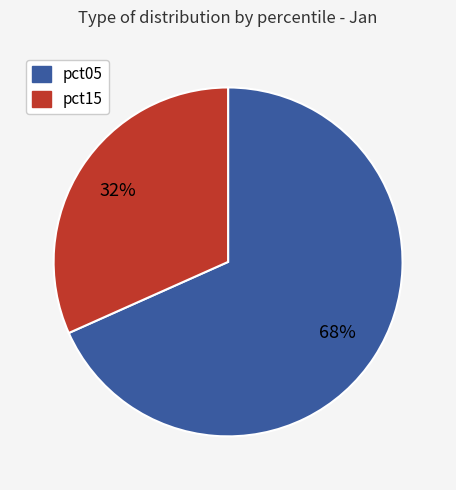

To the nearest percent, what is the average slice percentage?

50%